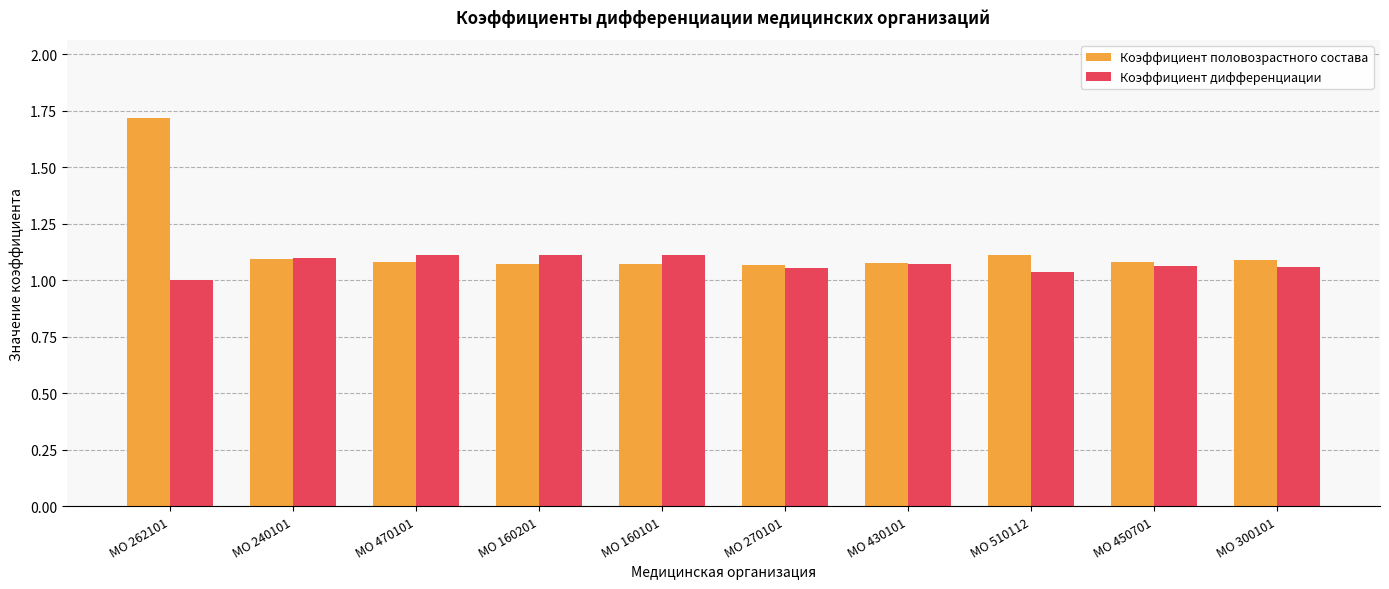

True or false: Коэффициент половозрастного состава has a value of 0.5 at МО 240101.

False